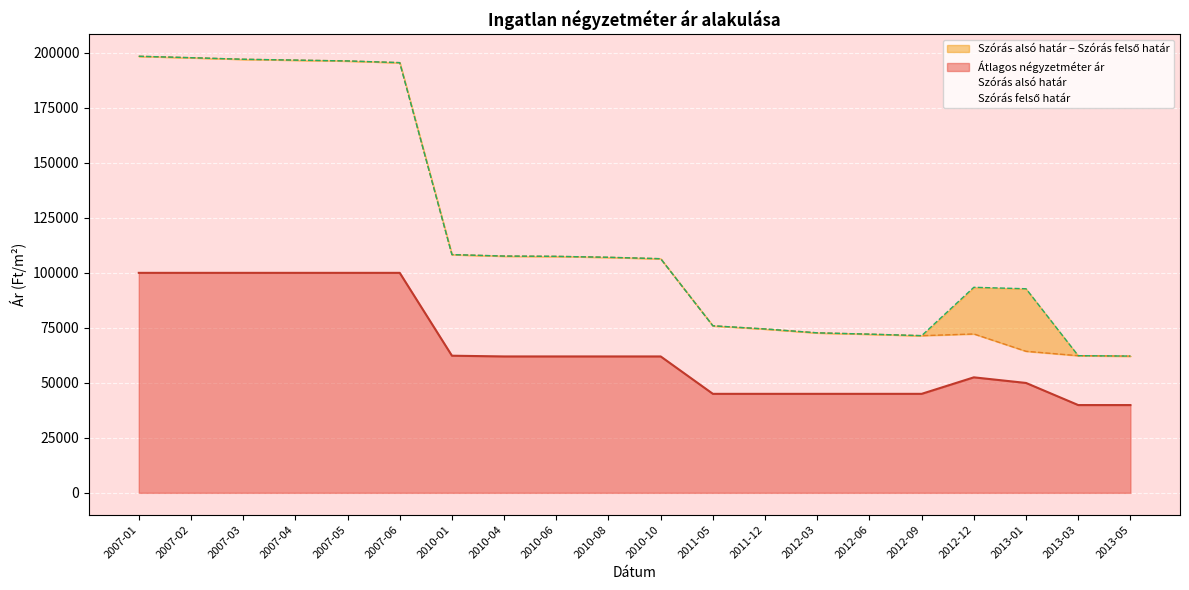

At 2010-06, list the series in order from largest to smallest.

Szórás alsó határ, Szórás felső határ, Átlagos négyzetméter ár